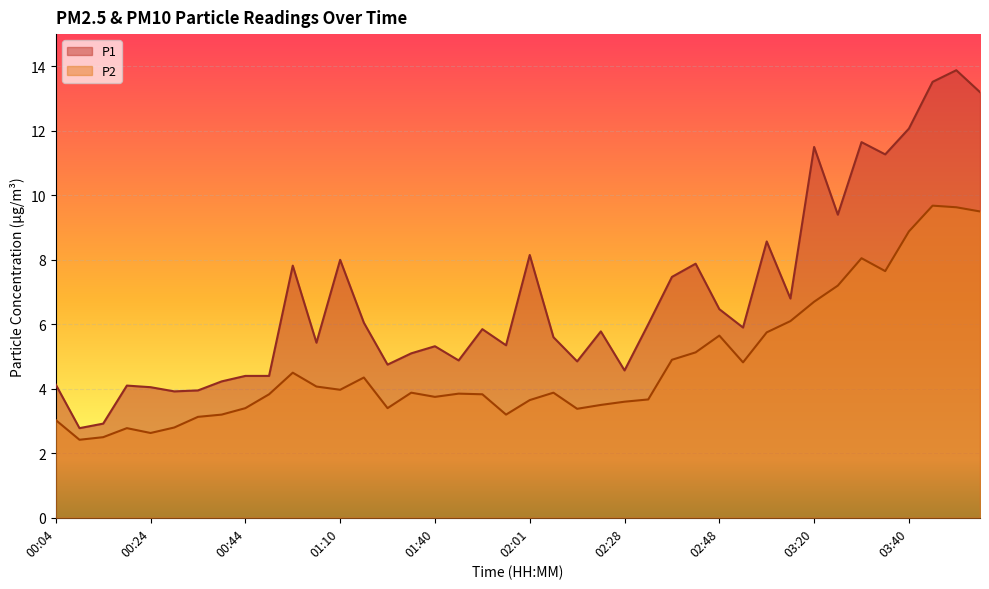

Between 02:33 and 00:44, which is larger?

02:33